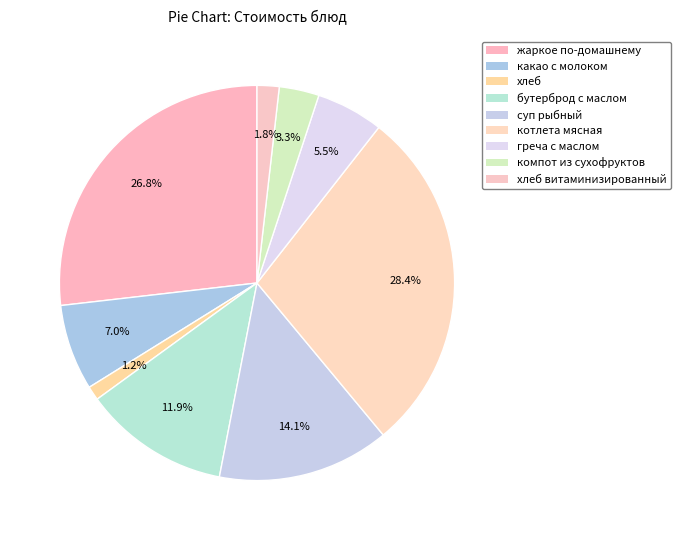

Which slice is the largest?

котлета мясная